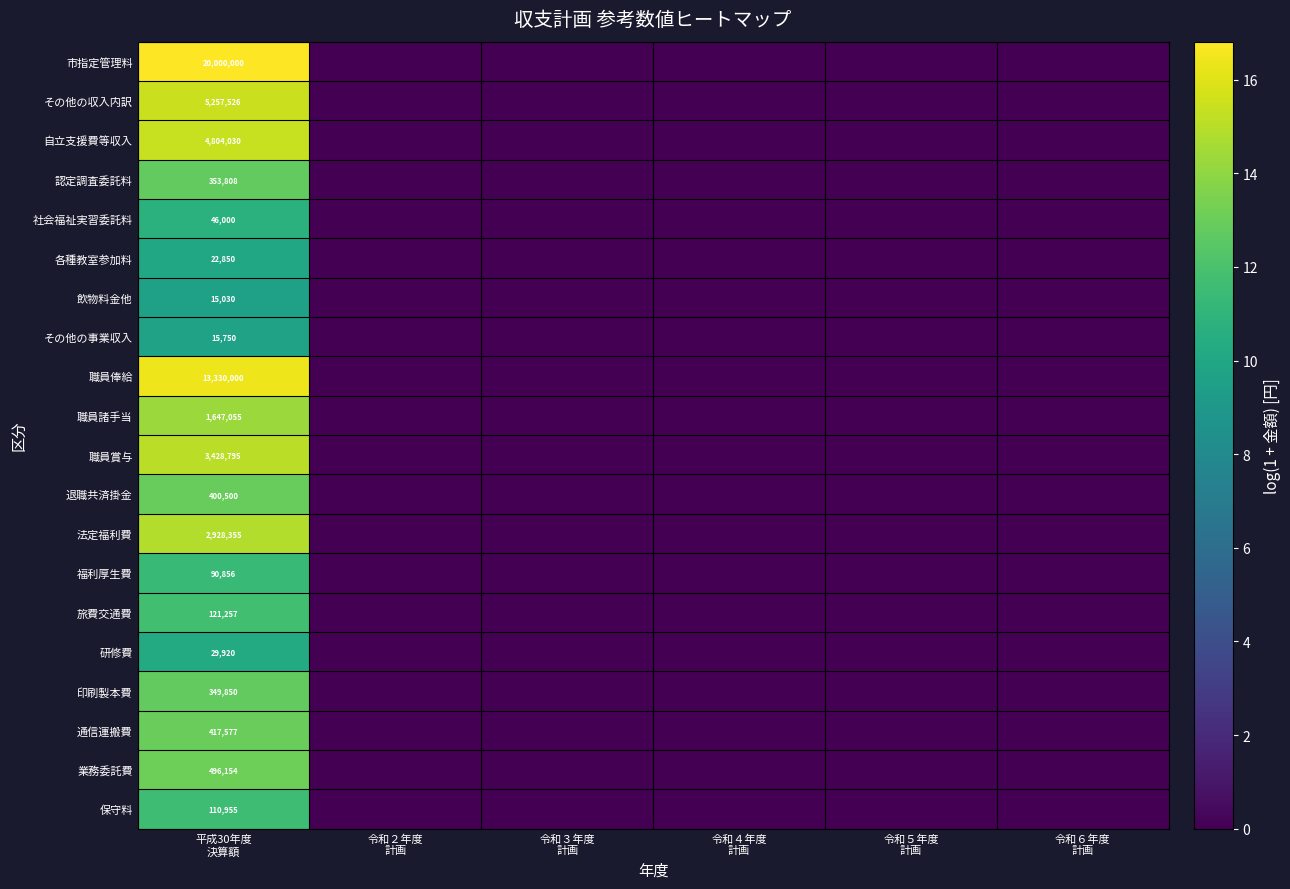

At 令和４年度 計画, list the series in order from largest to smallest.

市指定管理料, その他の収入内訳, 自立支援費等収入, 認定調査委託料, 社会福祉実習委託料, 各種教室参加料, 飲物料金他, その他の事業収入, 職員俸給, 職員諸手当, 職員賞与, 退職共済掛金, 法定福利費, 福利厚生費, 旅費交通費, 研修費, 印刷製本費, 通信運搬費, 業務委託費, 保守料